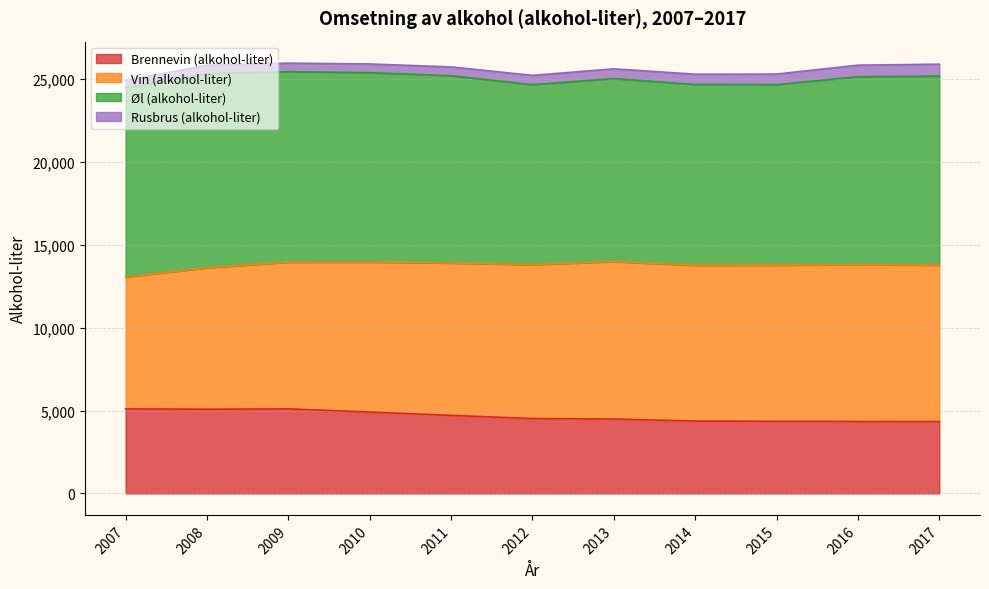

Which category has the lowest value in the Vin (alkohol-liter) series?

2007